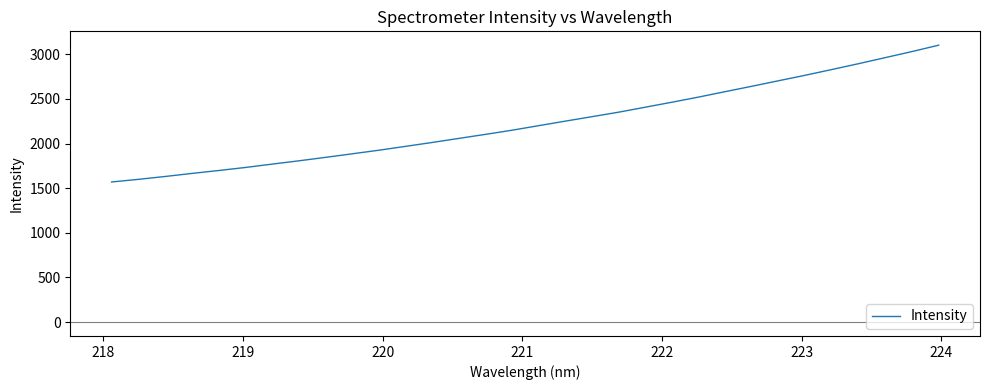

What is the smallest value displayed?

1570.0